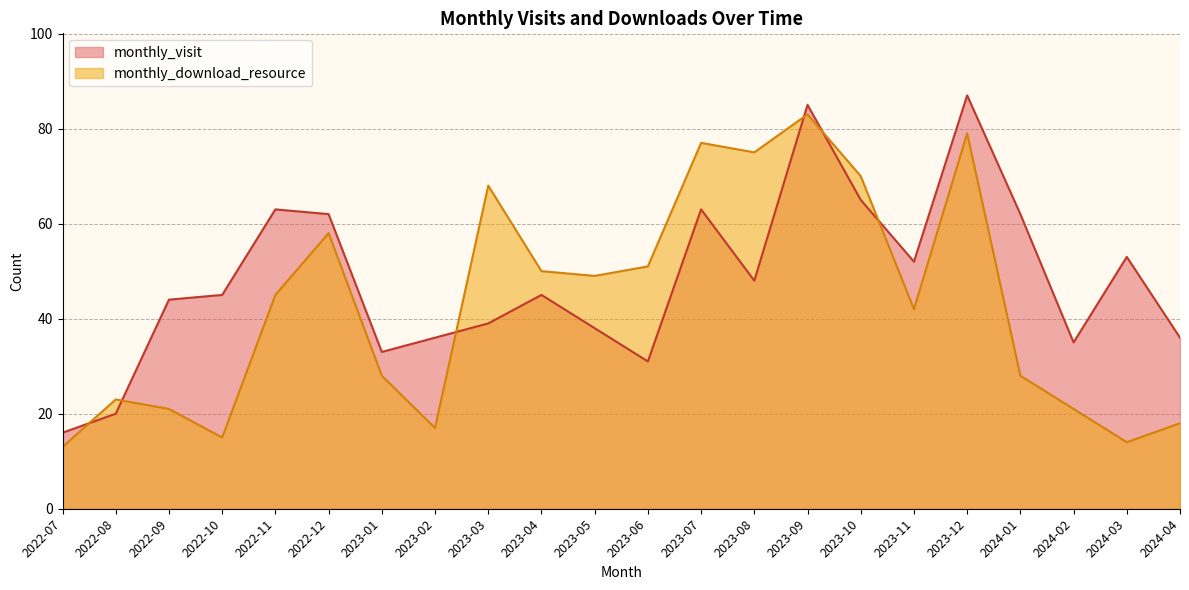

What is the sum of the monthly_visit values at 2023-11 and 2023-07?

115